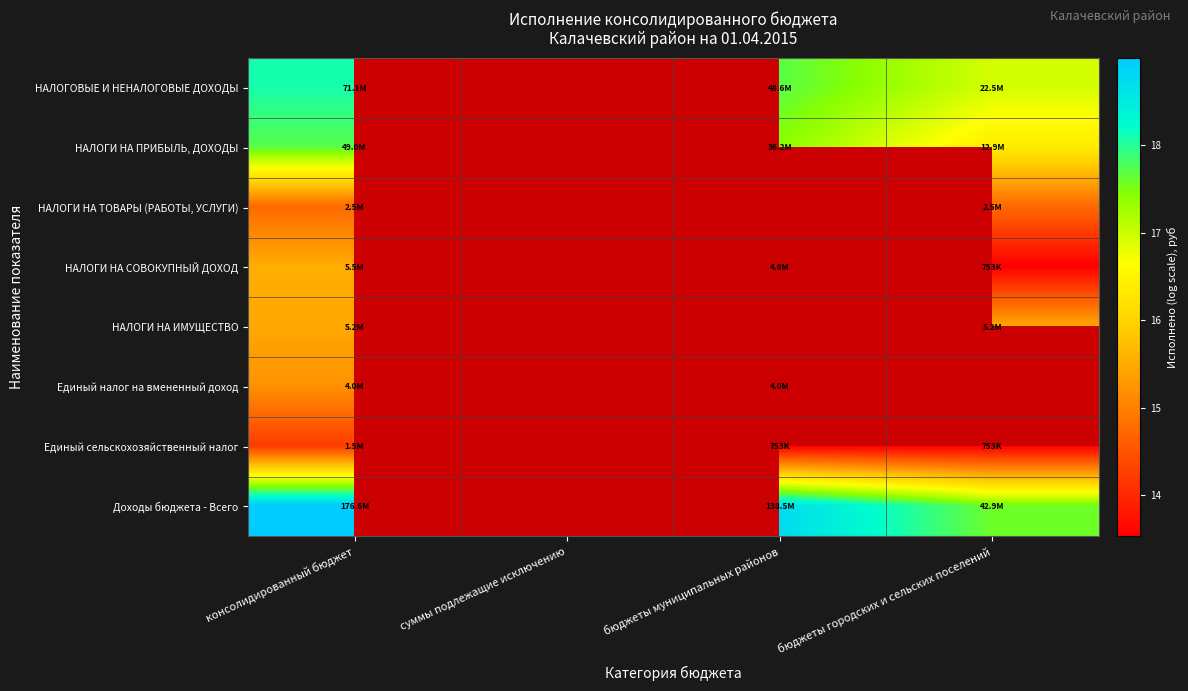

What is the minimum value shown in the chart?

13.5